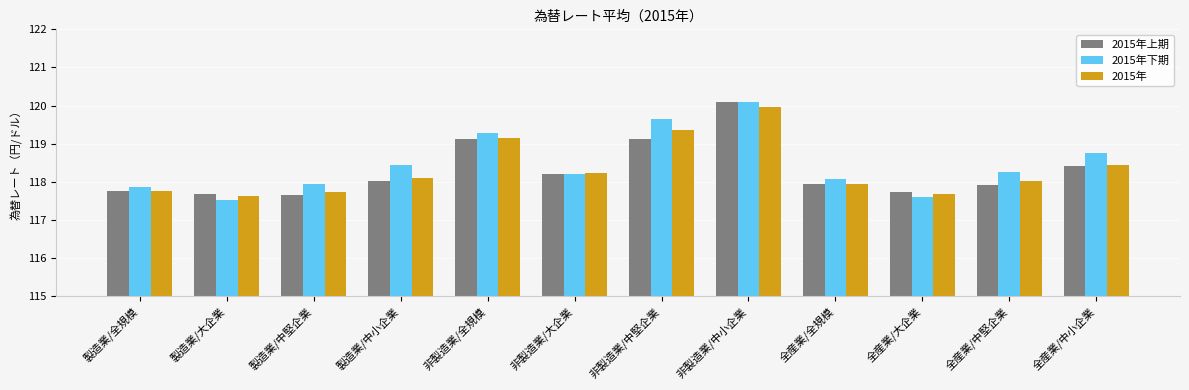

What position from the left is 全産業/中小企業?

12